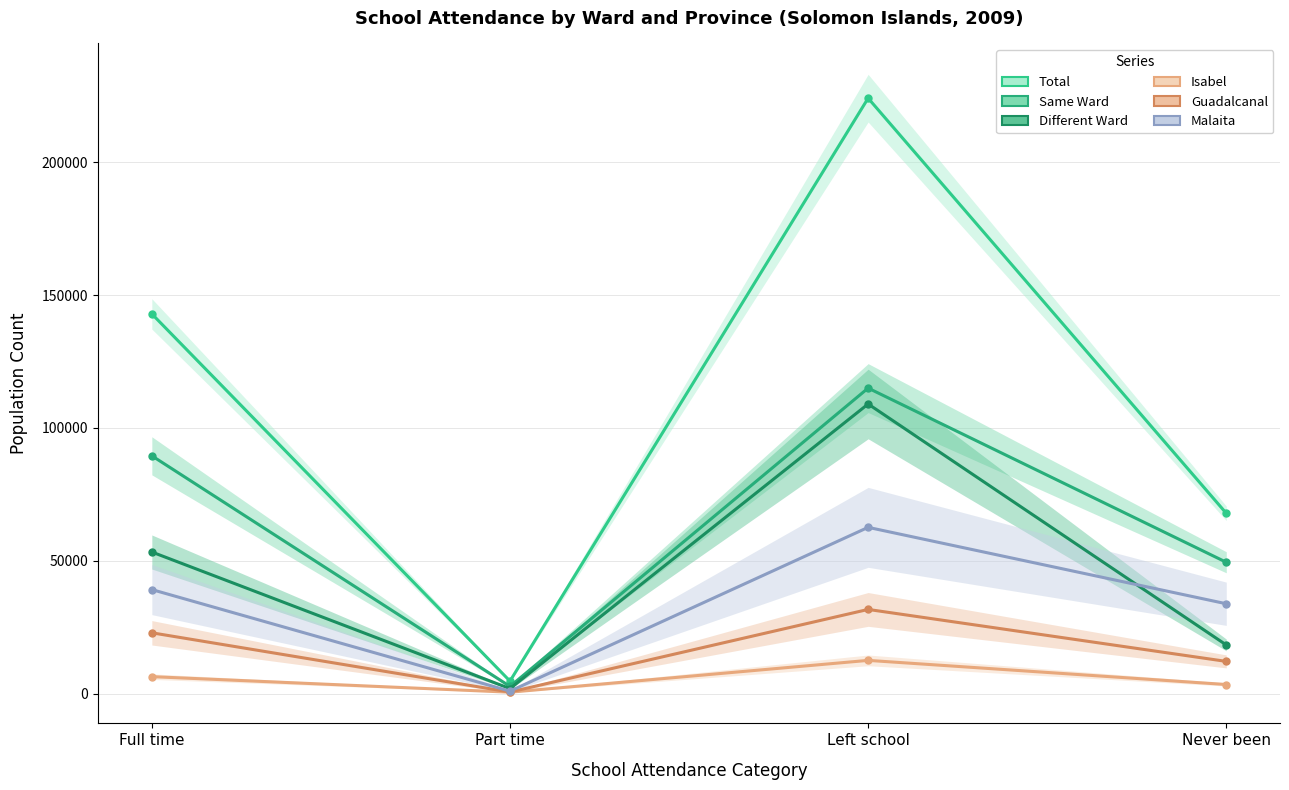

In Different Ward, how many points are higher than both neighbors (excluding endpoints)?

1